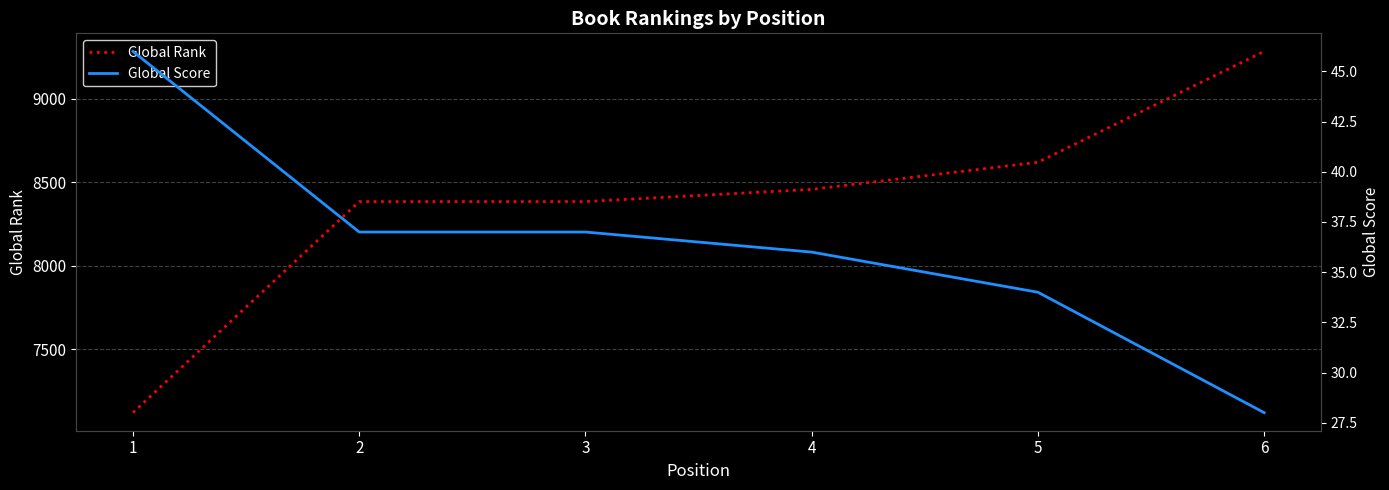

Rank the series at 3 from highest to lowest value.

Global Rank, Global Score